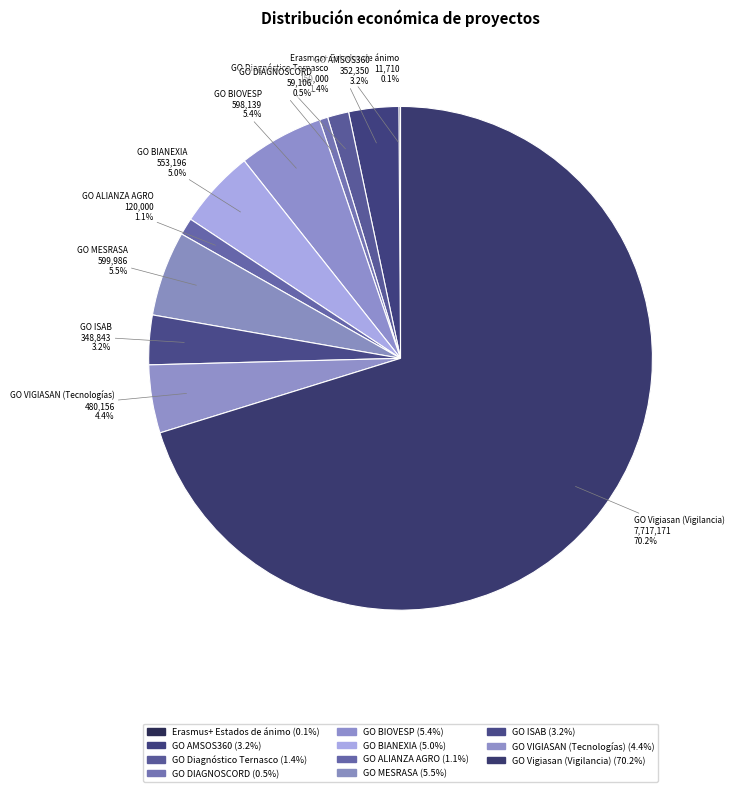

To the nearest percent, what portion does GO ISAB represent?

3%